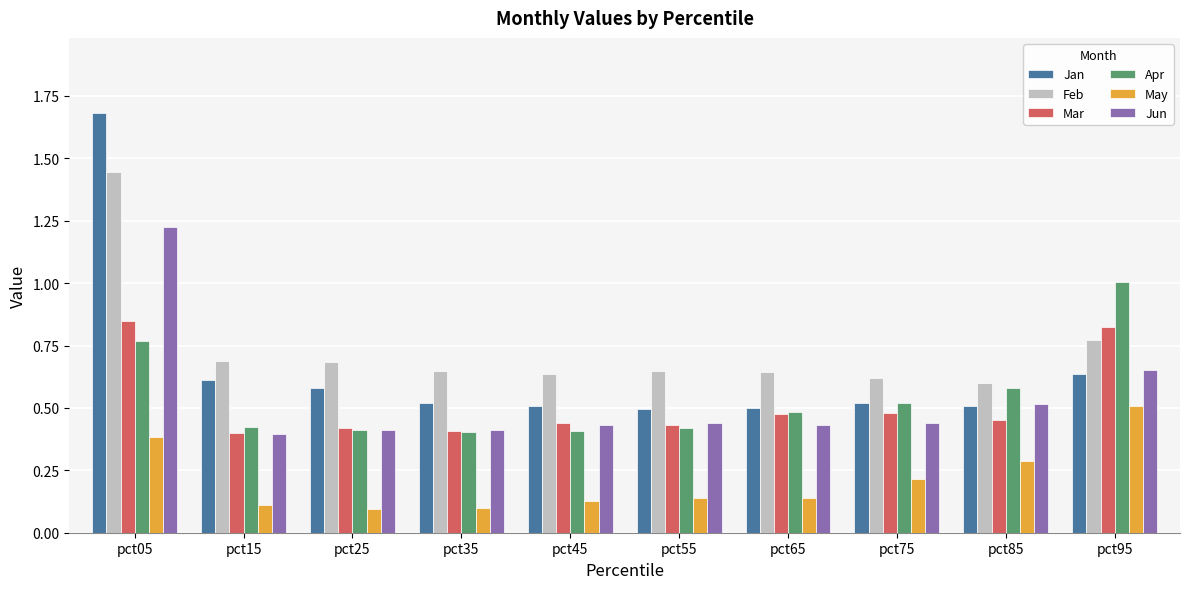

What is the greatest value displayed?

1.7